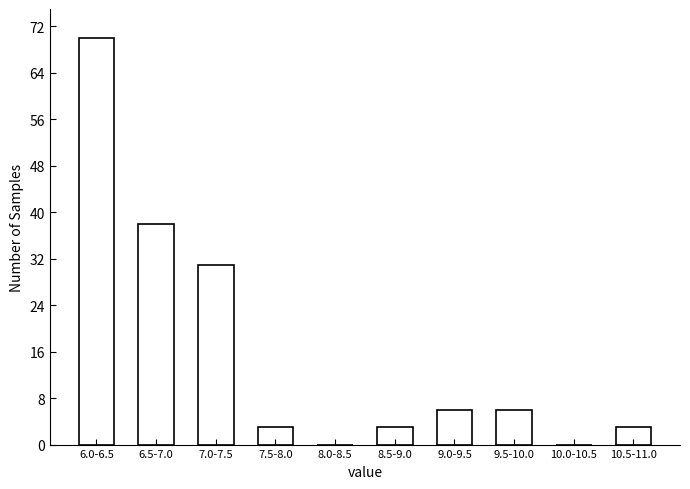

Reading right to left, extract all data points from this chart.

10.5-11.0=3	10.0-10.5=0	9.5-10.0=6	9.0-9.5=6	8.5-9.0=3	8.0-8.5=0	7.5-8.0=3	7.0-7.5=31	6.5-7.0=38	6.0-6.5=70